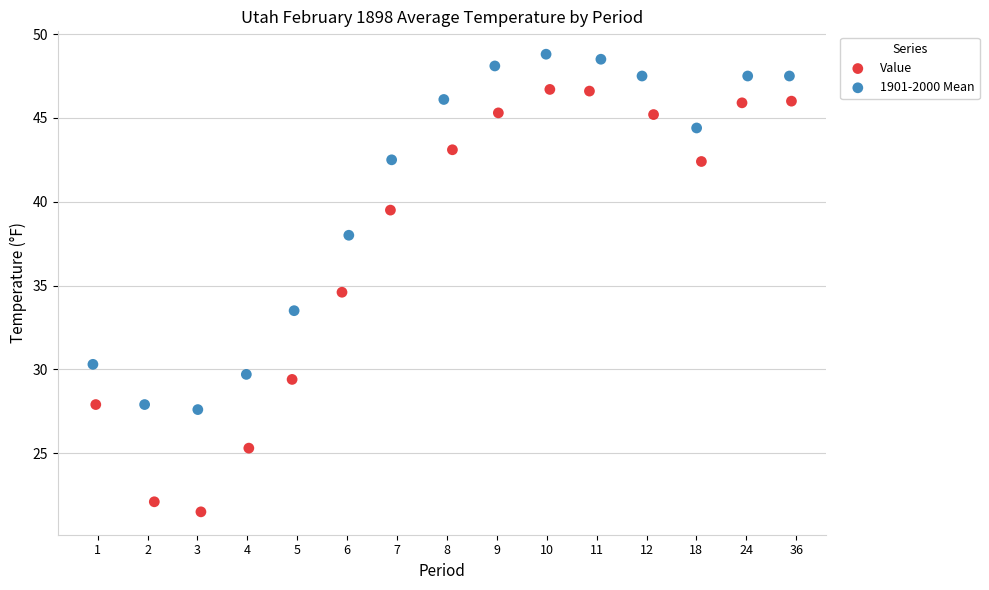

What are all the series names shown in the legend?

Value, 1901-2000 Mean